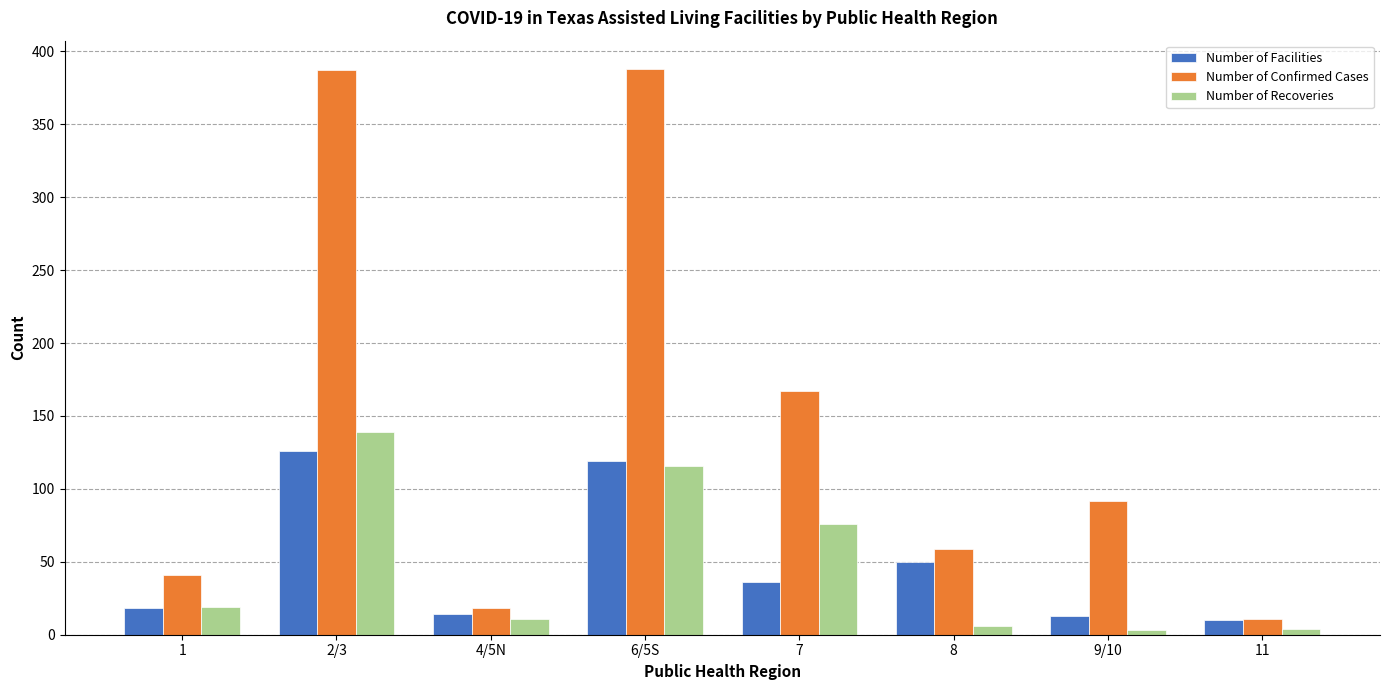

At which label does Number of Confirmed Cases first exceed 92?

2/3